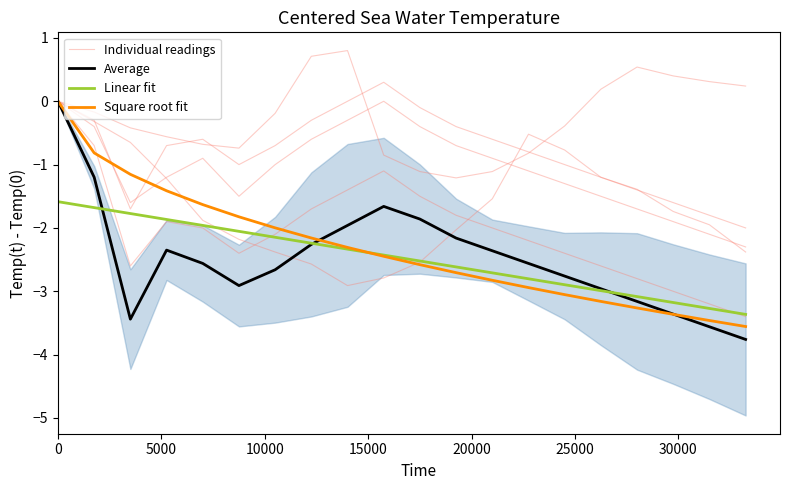

Is it true that Average equals -1.7 at 16?

False